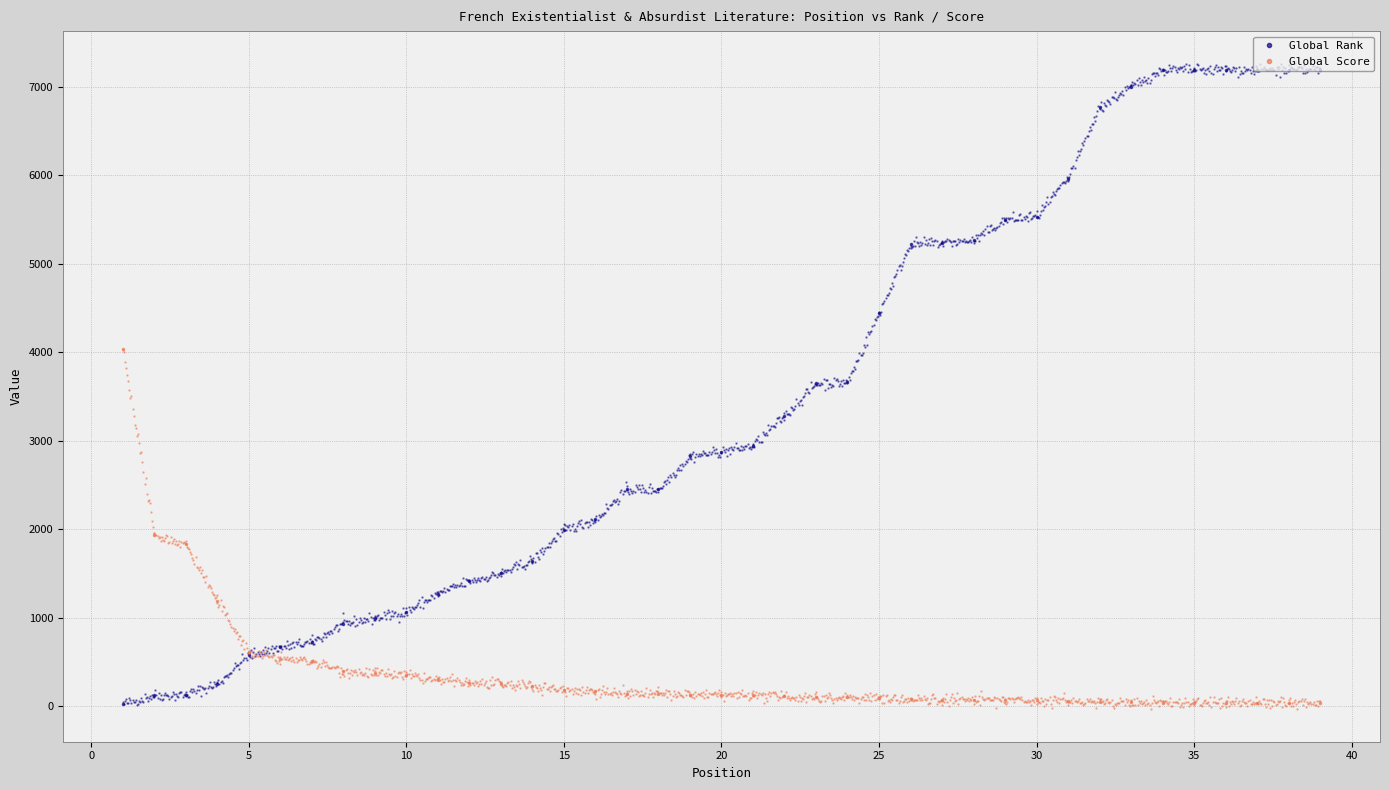

How many data points does each series have?

39